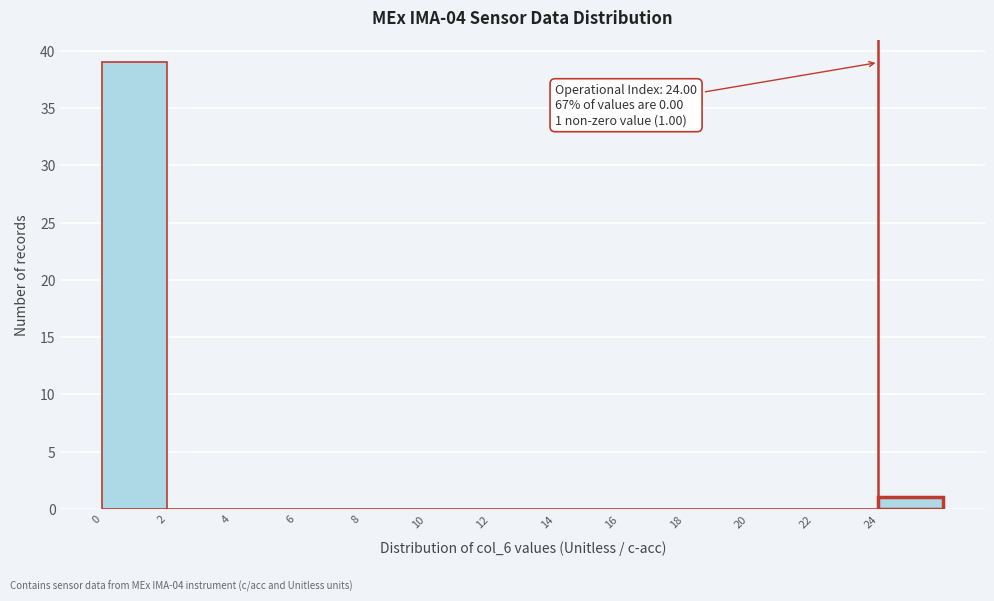

Over which range of the x-axis is the bar tallest?

0 to 2